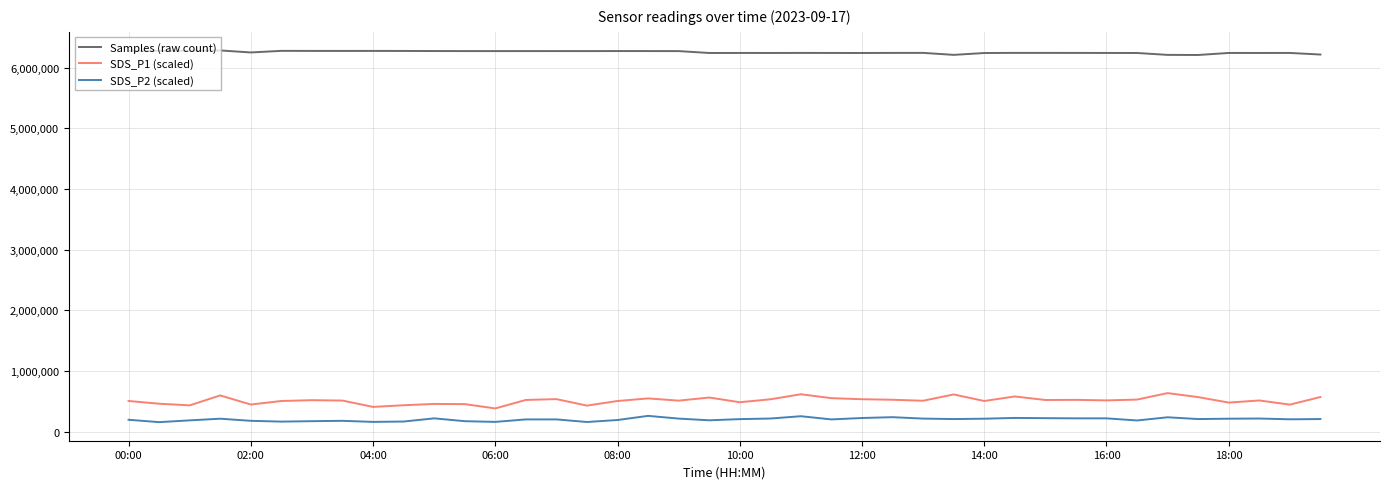

Which series has the largest total across all categories?

Samples (raw count)